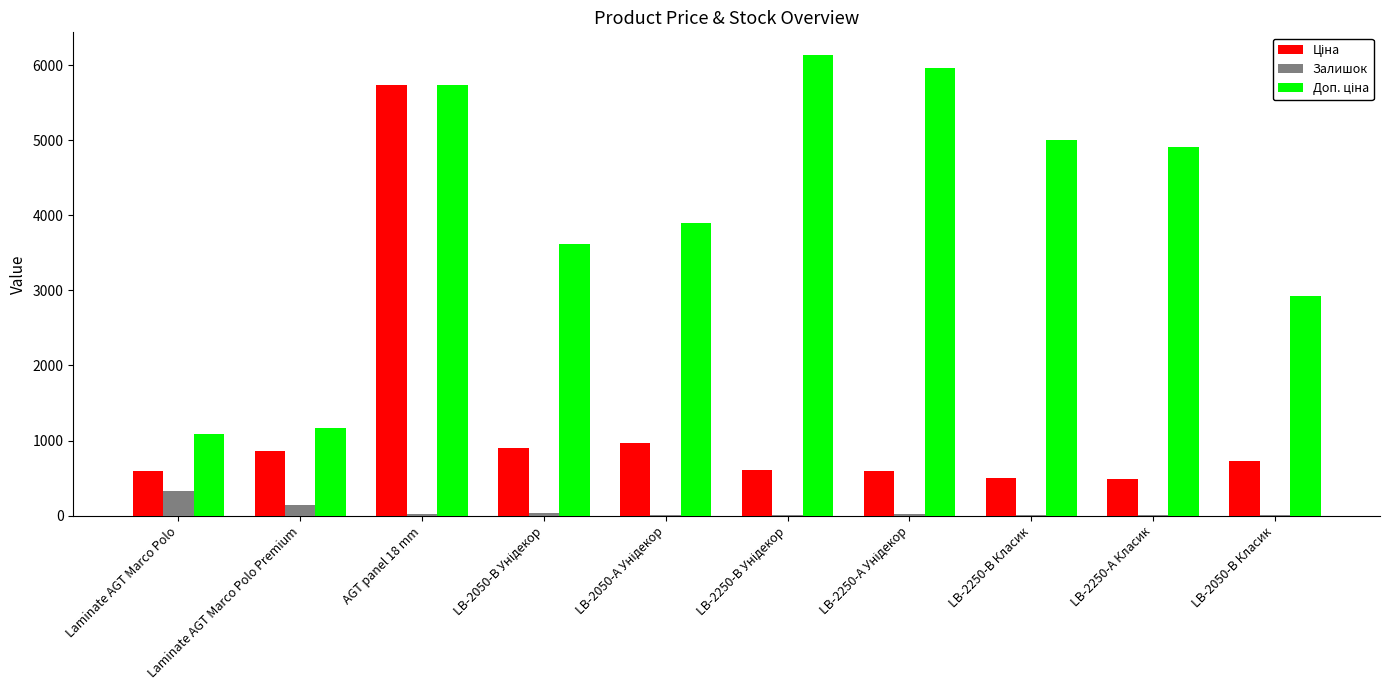

What is the maximum value shown in the chart?

6128.5